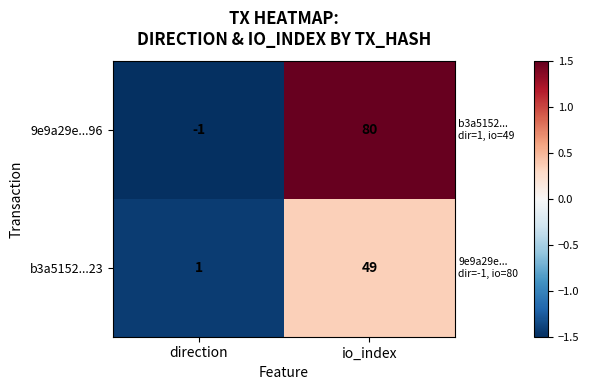

Which series has the largest total across all categories?

9e9a29e...96